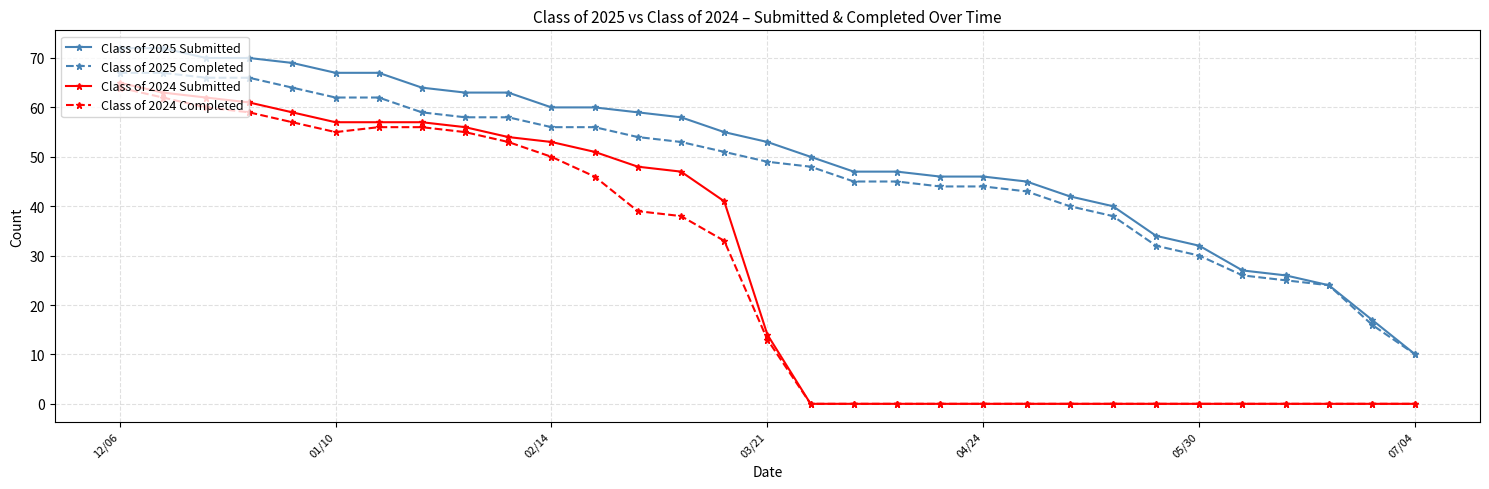

True or false: Class of 2024 Submitted and Class of 2025 Submitted cross at least once.

False